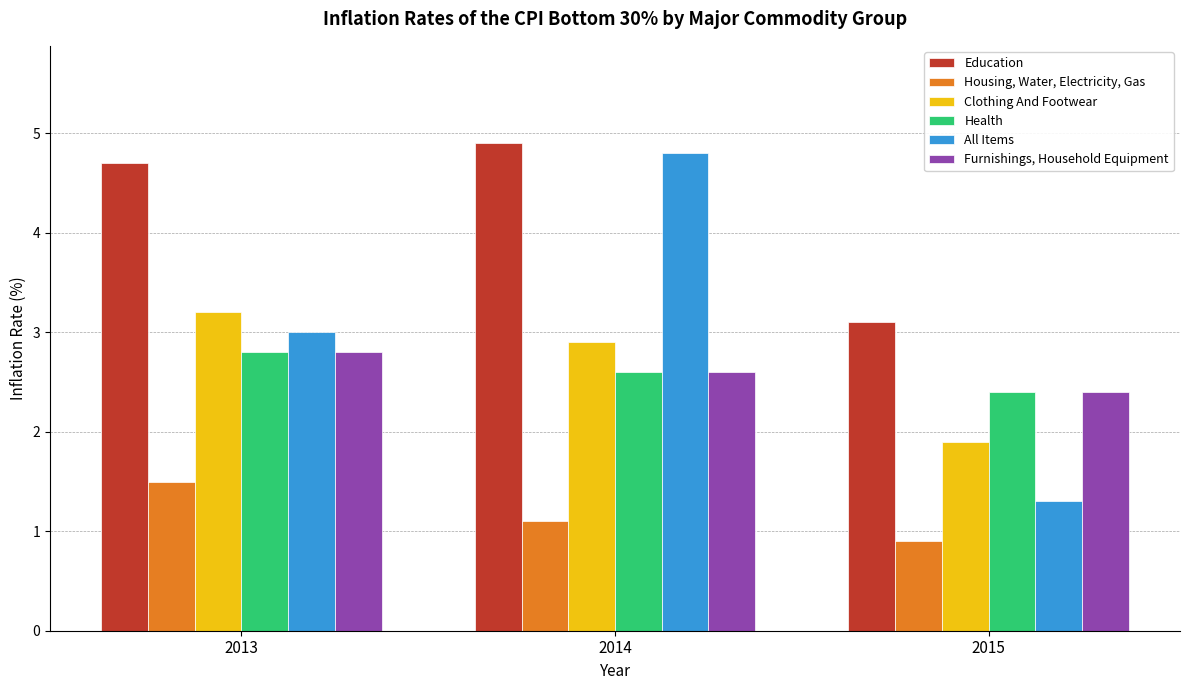

What is the average value of the All Items series?

3.0